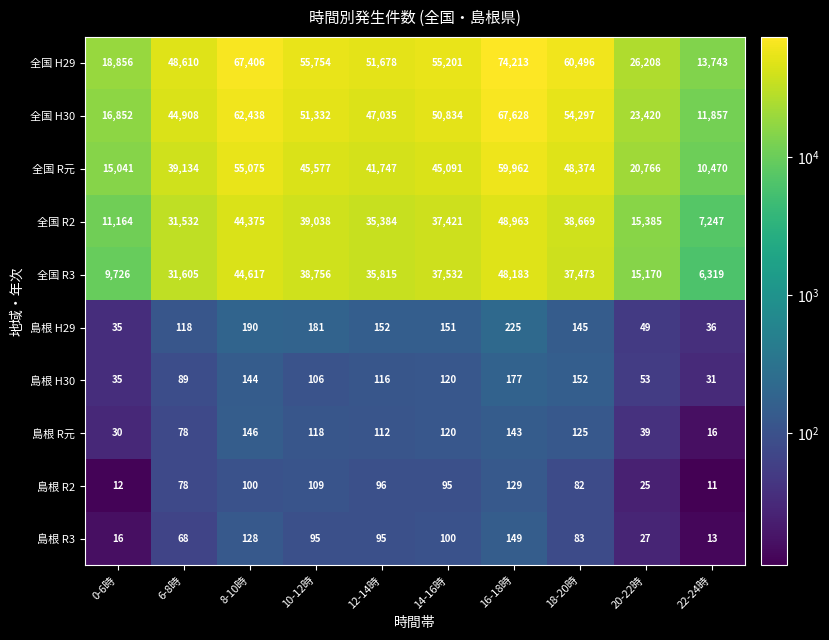

Which label corresponds to the largest value in the chart?

16-18時